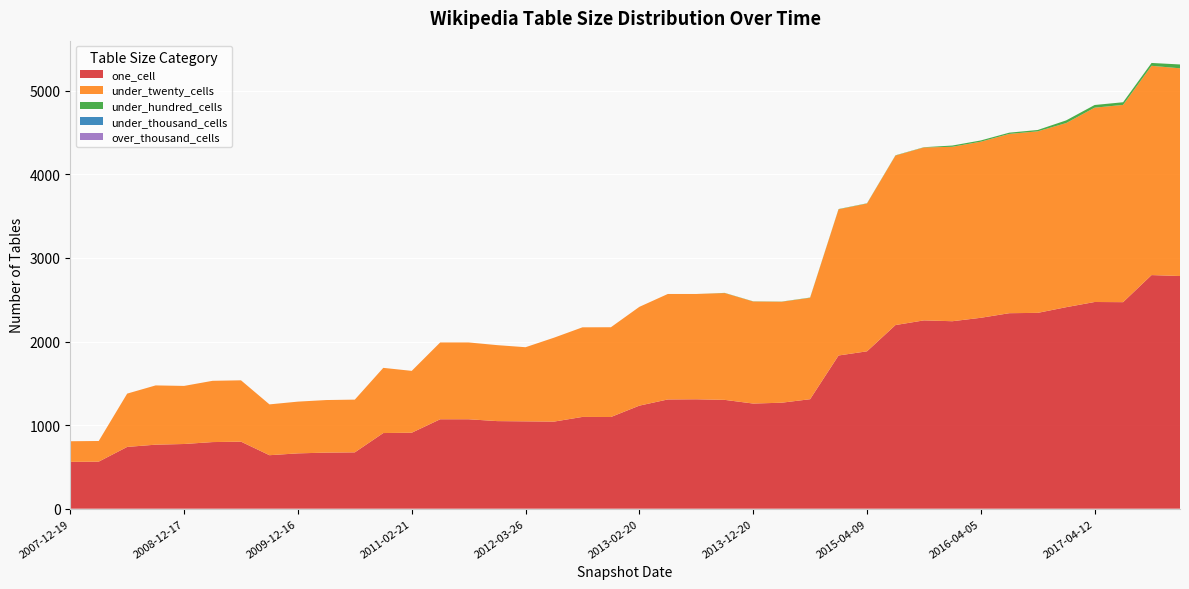

Reading left to right, extract all data points from this chart.

one_cell: 560	563	739	766	774	797	802	640	662	671	674	905	909	1070	1070	1048	1045	1042	1098	1097	1233	1307	1309	1302	1258	1268	1310	1833	1883	2197	2253	2243	2284	2339	2343	2411	2473	2471	2795	2784
under_twenty_cells: 247	247	638	709	695	733	734	608	619	629	631	780	740	919	919	909	887	1004	1072	1074	1182	1262	1260	1278	1221	1208	1213	1749	1768	2028	2069	2087	2107	2145	2172	2203	2325	2360	2504	2485
under_hundred_cells: 0	0	0	0	0	0	0	0	0	0	0	0	0	0	0	0	0	0	0	0	0	0	0	2	2	2	3	3	3	3	3	15	15	15	16	32	32	32	34	46
under_thousand_cells: 0	0	0	0	0	0	0	0	0	0	0	0	0	0	0	0	0	0	0	0	0	0	0	0	0	0	0	0	0	0	0	0	0	0	0	0	0	0	0	0
over_thousand_cells: 0	0	0	0	0	0	0	0	0	0	0	0	0	0	0	0	0	0	0	0	0	0	0	0	0	0	0	0	0	0	0	0	0	0	0	0	0	0	0	0